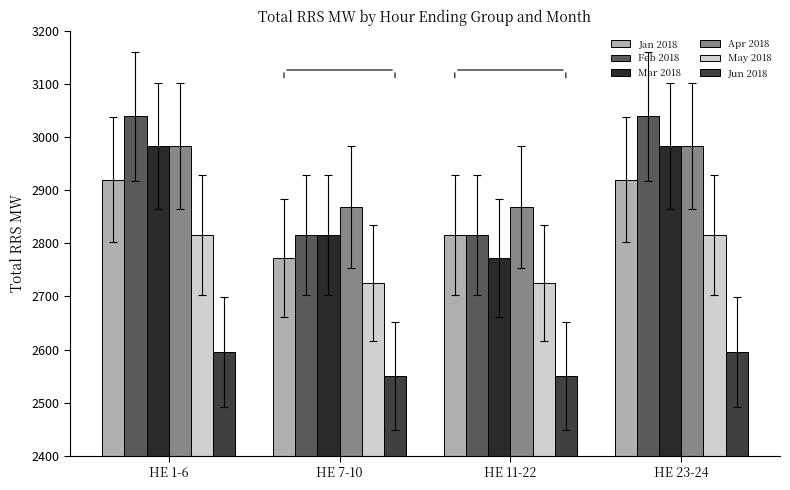

Are the bars horizontal?

No